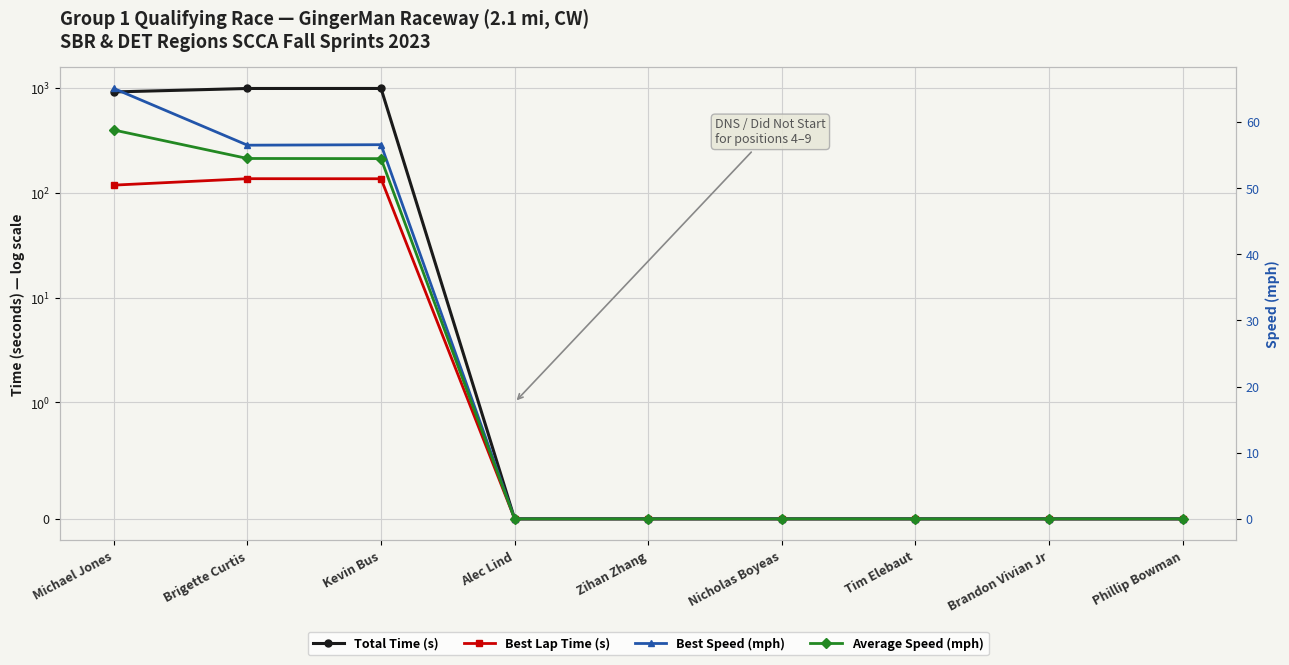

The value of Average Speed (mph) at Tim Elebaut is 0.0. True or false?

True